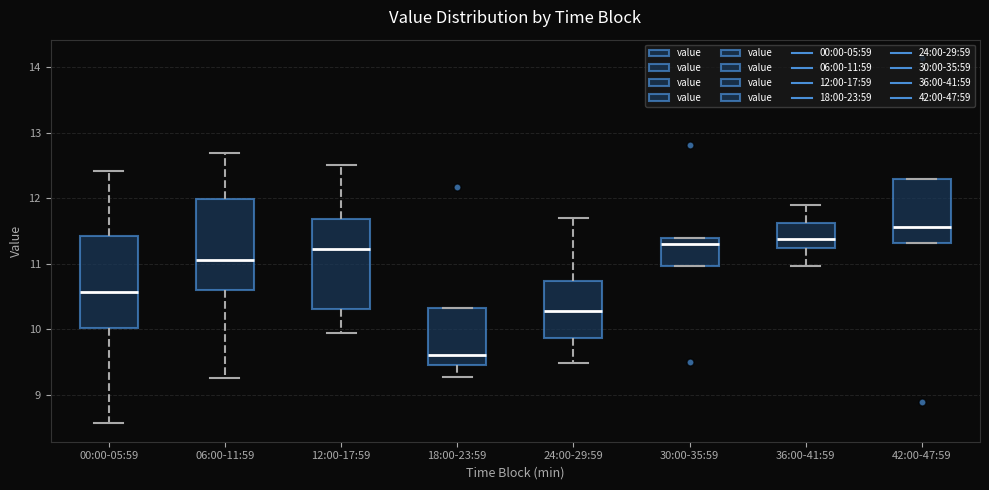

Reading left to right, transcribe this box plot: for each box, give where its median line is, the range the box spans, and where its two whiskers end, as read against the y-axis. The values are not printed on the chart, so give them approximately, as read against the axis.

00:00-05:59: median 10.6, box 10.0 to 11.4, whiskers 8.6 to 12.4
06:00-11:59: median 11.1, box 10.6 to 12.0, whiskers 9.3 to 12.7
12:00-17:59: median 11.2, box 10.3 to 11.7, whiskers 9.9 to 12.5
18:00-23:59: median 9.6, box 9.5 to 10.3, whiskers 9.3 to 10.3
24:00-29:59: median 10.3, box 9.9 to 10.7, whiskers 9.5 to 11.7
30:00-35:59: median 11.3, box 11.0 to 11.4, whiskers 11.0 to 11.4
36:00-41:59: median 11.4, box 11.2 to 11.6, whiskers 11.0 to 11.9
42:00-47:59: median 11.6, box 11.3 to 12.3, whiskers 11.3 to 12.3